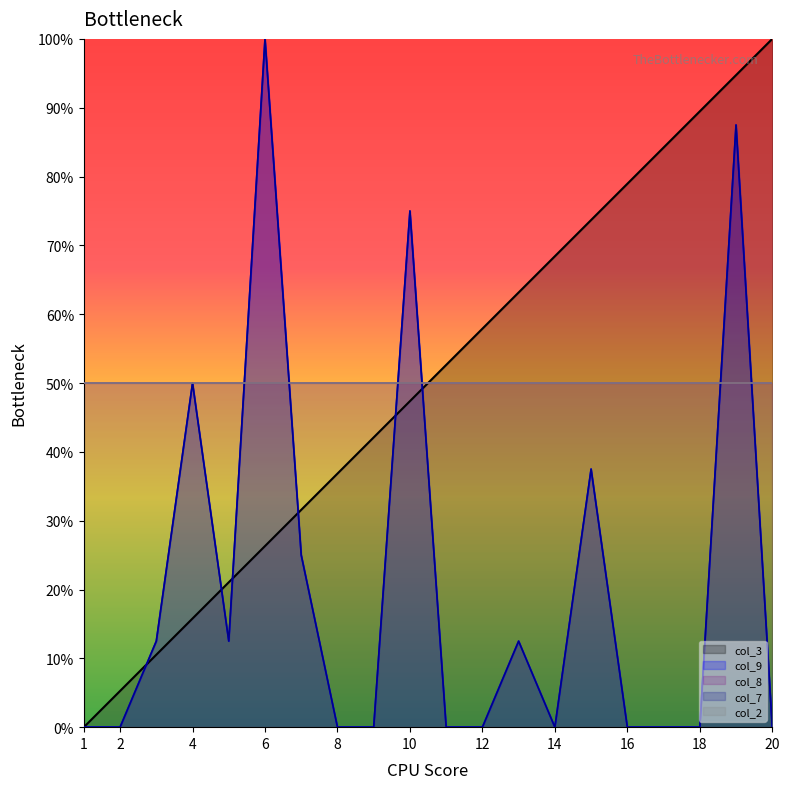

Between which two adjacent categories do col_3 and col_9 first intersect?

2 and 3